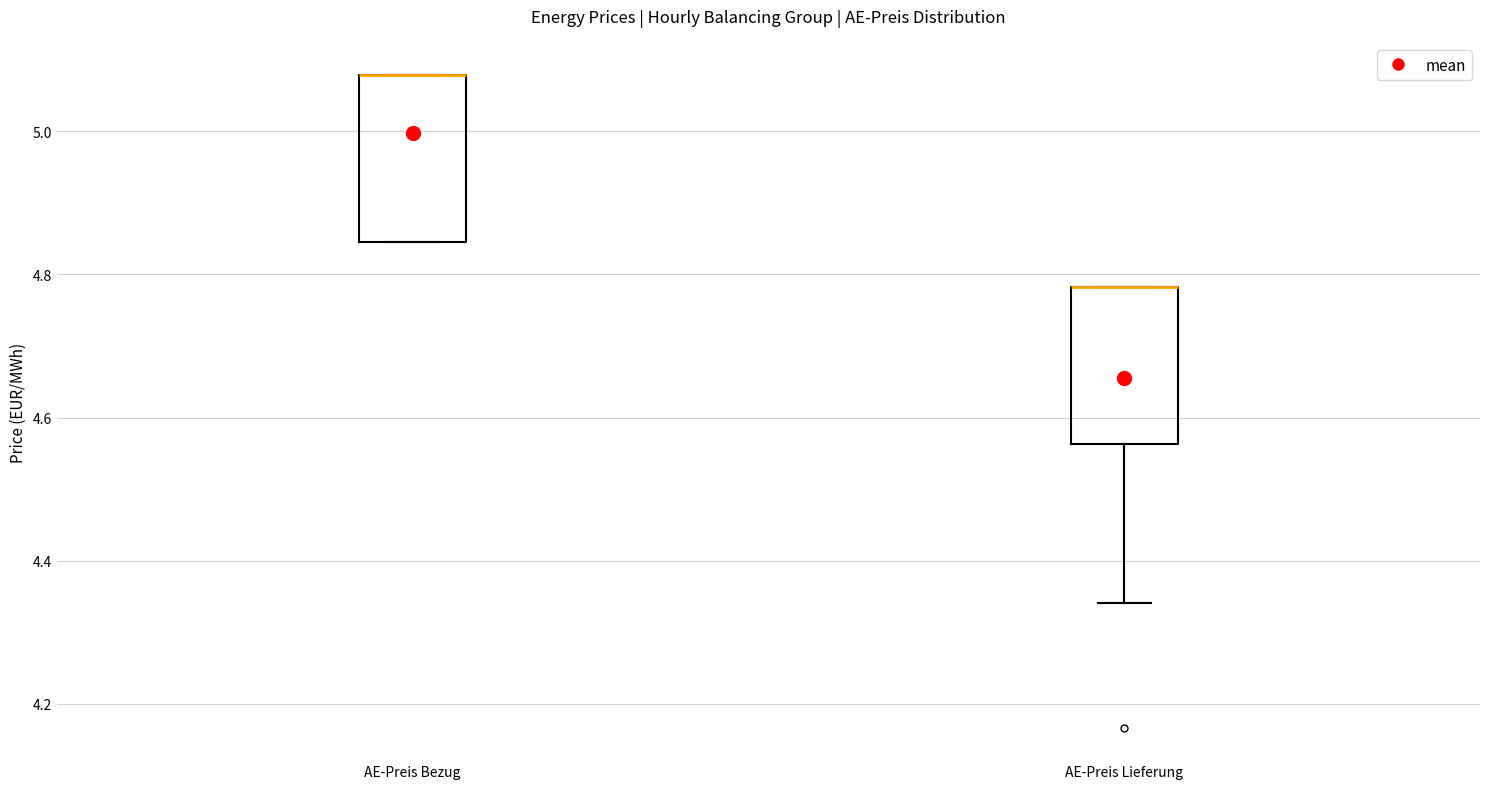

Where is the lower edge of the box for AE-Preis Bezug on the y-axis? The values are not printed on the chart, so give them approximately, as read against the axis.

4.84